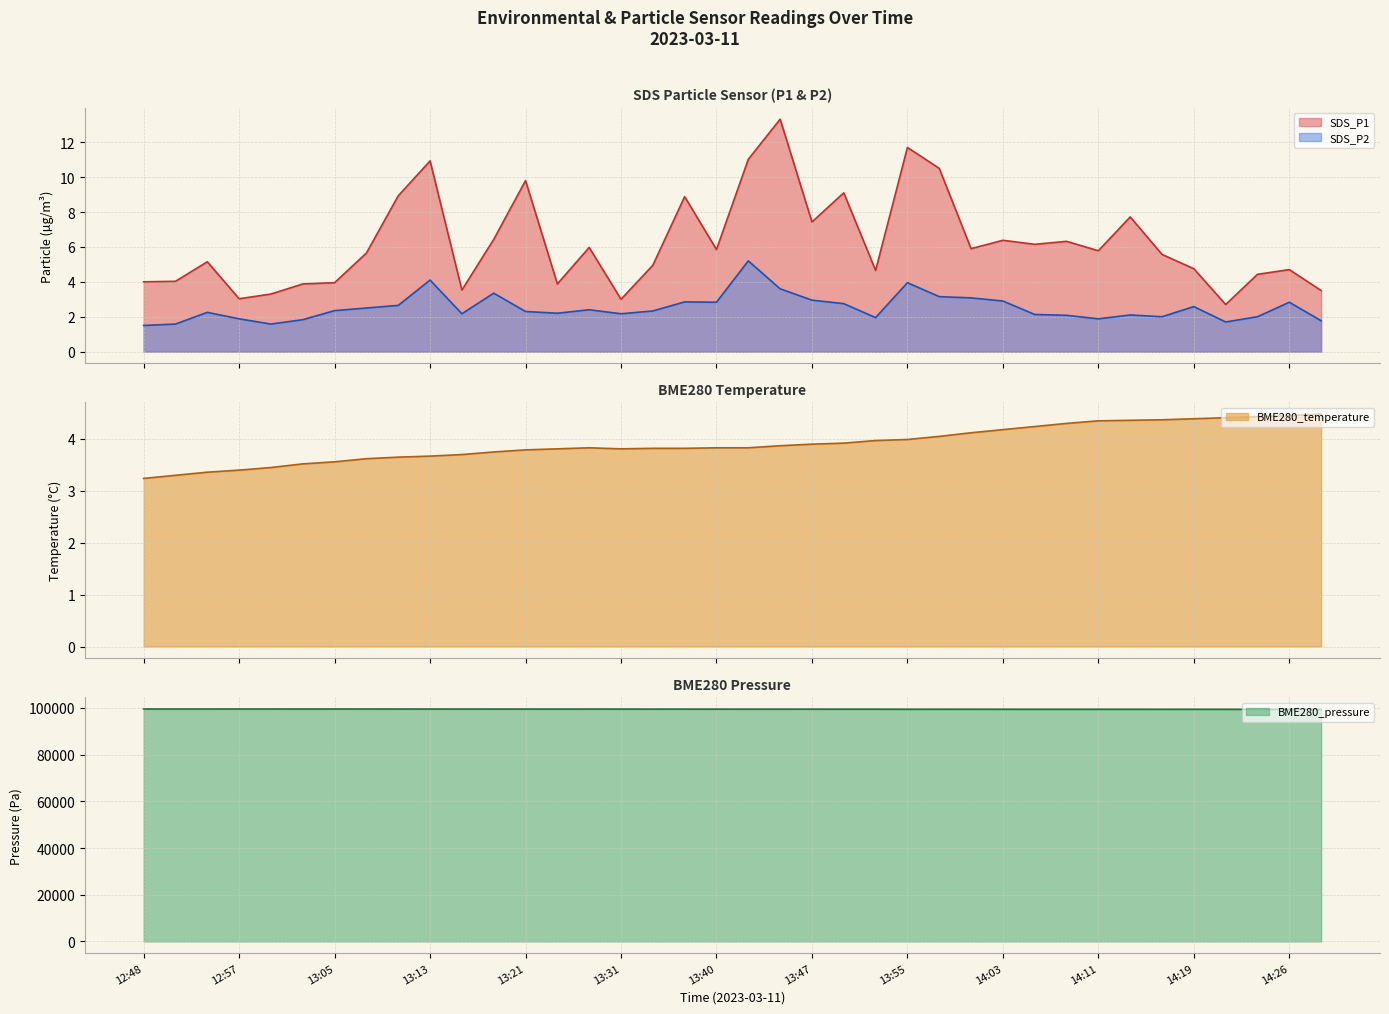

What is the maximum value for SDS_P2?

5.2